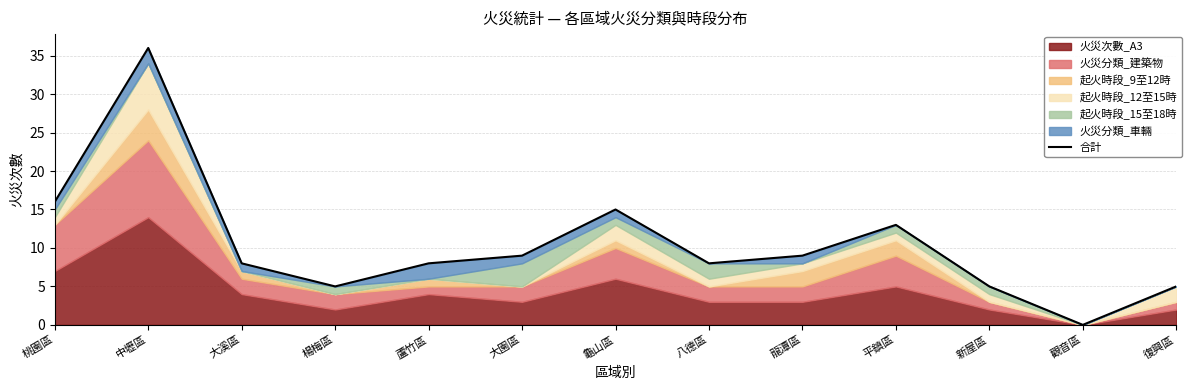

Rank the categories by value from lowest to highest.

觀音區, 楊梅區, 新屋區, 復興區, 大溪區, 蘆竹區, 八德區, 大園區, 龍潭區, 平鎮區, 龜山區, 桃園區, 中壢區